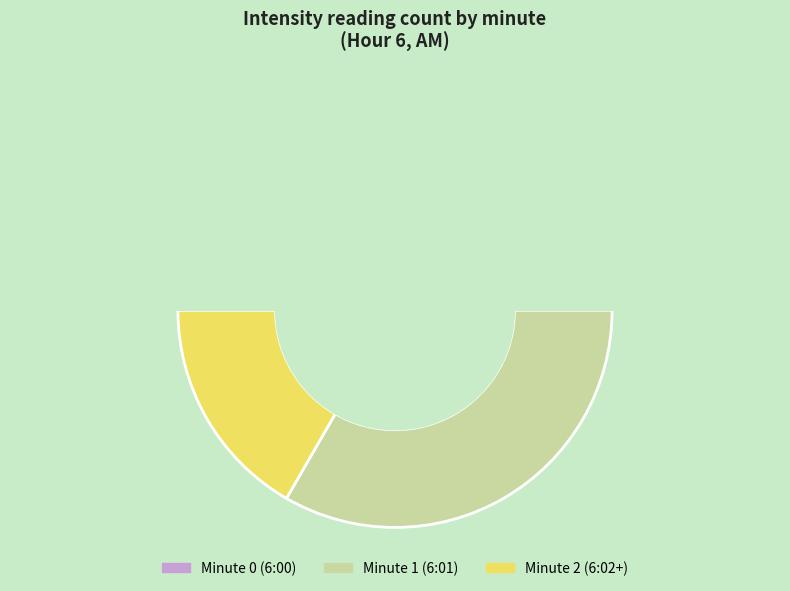

What is the change in value from 1 to 2?

-10